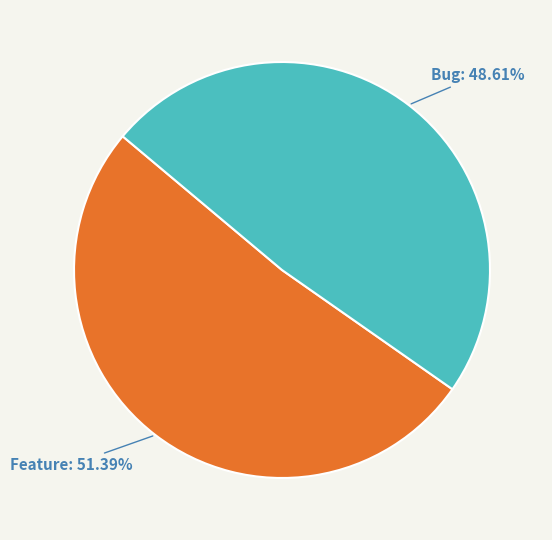

Which category accounts for the majority?

Feature